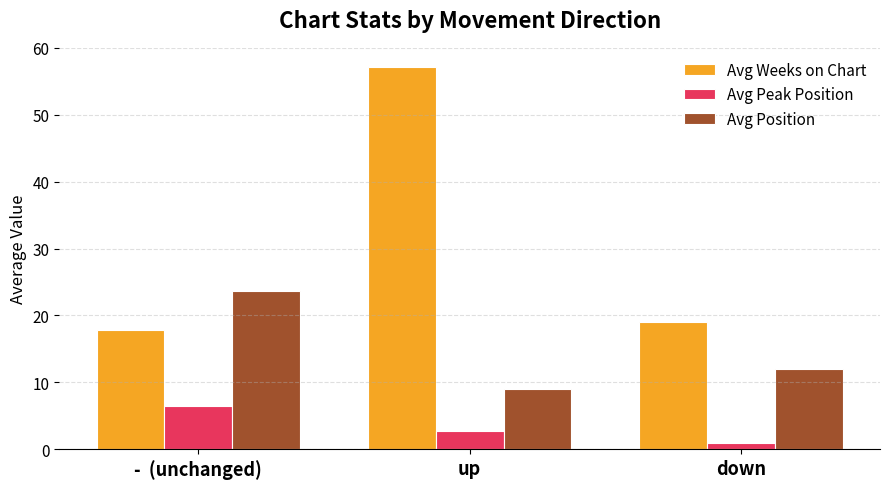

What are all the series names shown in the legend?

Avg Weeks on Chart, Avg Peak Position, Avg Position